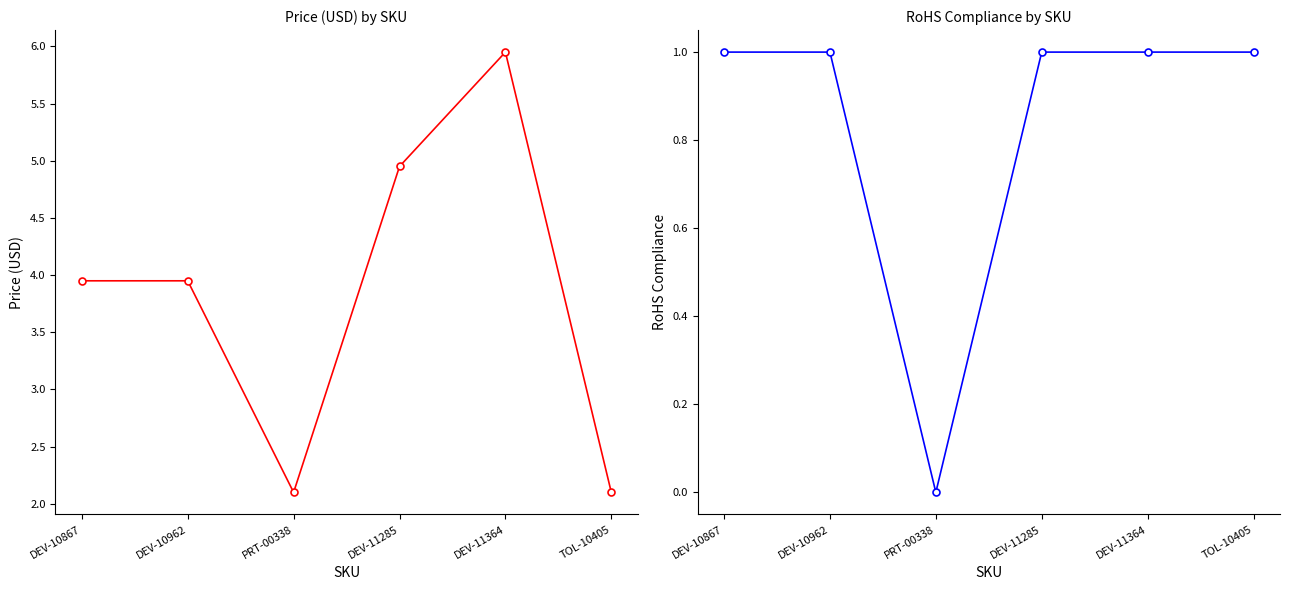

At which category is the sum across all series the highest?

DEV-11364